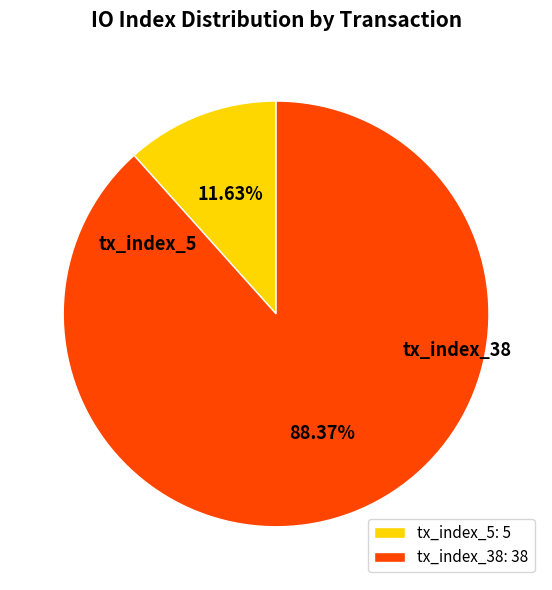

To the nearest percent, what is the combined percentage of tx_index_38 and tx_index_5?

100%